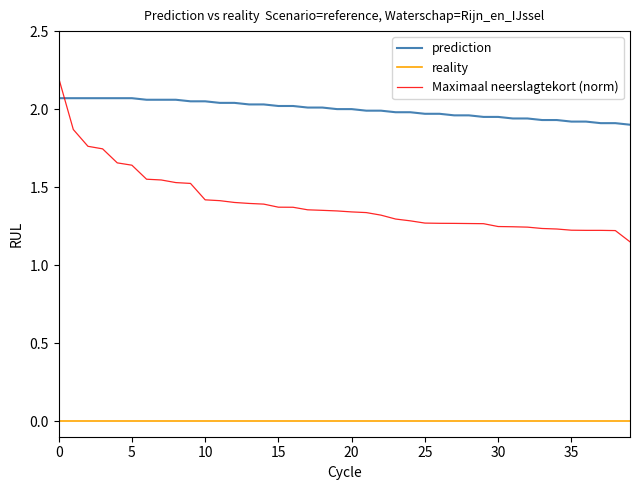

True or false: prediction and Maximaal neerslagtekort (norm) intersect in this chart.

True